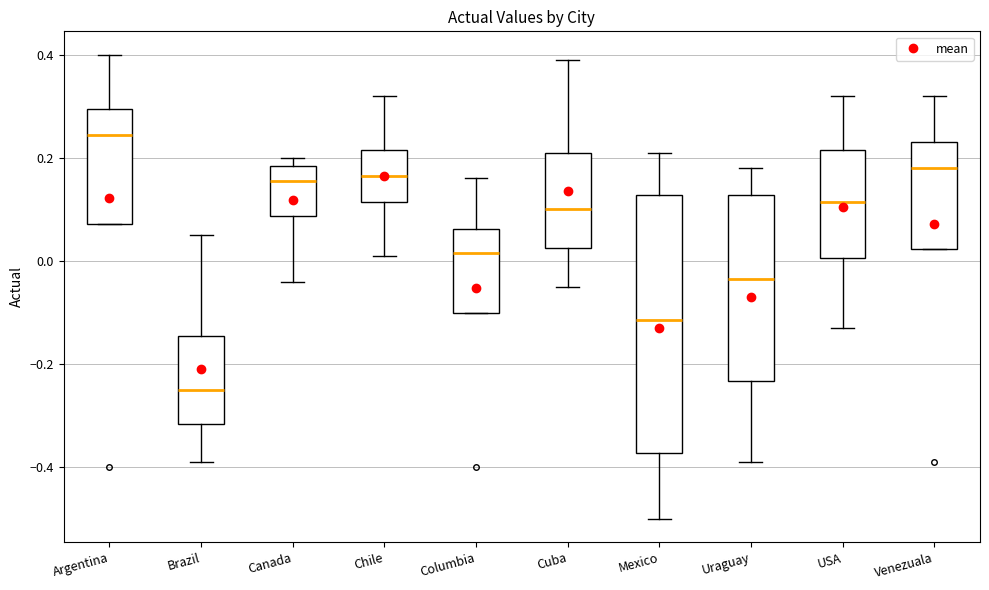

Reading left to right, transcribe this box plot: for each box, give where its median line is, the range the box spans, and where its two whiskers end, as read against the y-axis. The values are not printed on the chart, so give them approximately, as read against the axis.

Argentina: median 0.24, box 0.08 to 0.30, whiskers 0.08 to 0.40
Brazil: median -0.24, box -0.32 to -0.14, whiskers -0.38 to 0.06
Canada: median 0.16, box 0.08 to 0.18, whiskers -0.04 to 0.20
Chile: median 0.16, box 0.12 to 0.22, whiskers 0.02 to 0.32
Columbia: median 0.02, box -0.10 to 0.06, whiskers -0.10 to 0.16
Cuba: median 0.10, box 0.02 to 0.22, whiskers -0.04 to 0.40
Mexico: median -0.12, box -0.38 to 0.12, whiskers -0.50 to 0.22
Uraguay: median -0.04, box -0.24 to 0.12, whiskers -0.38 to 0.18
USA: median 0.12, box 0.00 to 0.22, whiskers -0.12 to 0.32
Venezuala: median 0.18, box 0.02 to 0.24, whiskers 0.02 to 0.32